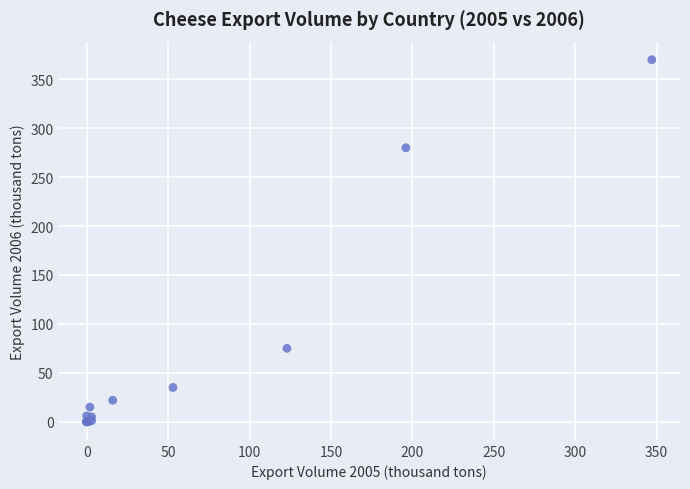

What Y value in the scatter plot is closest to 185?

280